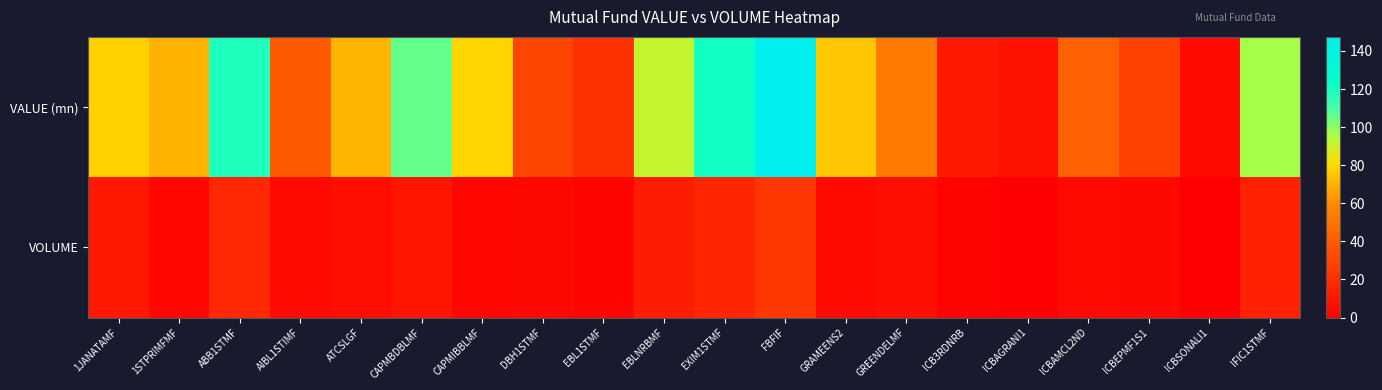

Reading left to right, transcribe all the data shown in this chart.

VALUE (mn): 1JANATAMF=78.3	1STPRIMFMF=70.2	ABB1STMF=119.0	AIBL1STIMF=38.9	ATCSLGF=70.6	CAPMBDBLMF=106.0	CAPMIBBLMF=79.0	DBH1STMF=30.6	EBL1STMF=21.9	EBLNRBMF=91.1	EXIM1STMF=121.2	FBFIF=147.4	GRAMEENS2=75.5	GREENDELMF=53.3	ICB3RDNRB=11.4	ICBAGRANI1=7.7	ICBAMCL2ND=42.4	ICBEPMF1S1=28.5	ICBSONALI1=4.7	IFIC1STMF=96.4
VOLUME: 1JANATAMF=11.3	1STPRIMFMF=3.4	ABB1STMF=17.6	AIBL1STIMF=4.2	ATCSLGF=6.4	CAPMBDBLMF=9.7	CAPMIBBLMF=3.5	DBH1STMF=3.9	EBL1STMF=2.8	EBLNRBMF=13.0	EXIM1STMF=16.9	FBFIF=24.2	GRAMEENS2=4.3	GREENDELMF=6.8	ICB3RDNRB=1.6	ICBAGRANI1=0.9	ICBAMCL2ND=4.2	ICBEPMF1S1=3.8	ICBSONALI1=0.5	IFIC1STMF=14.5